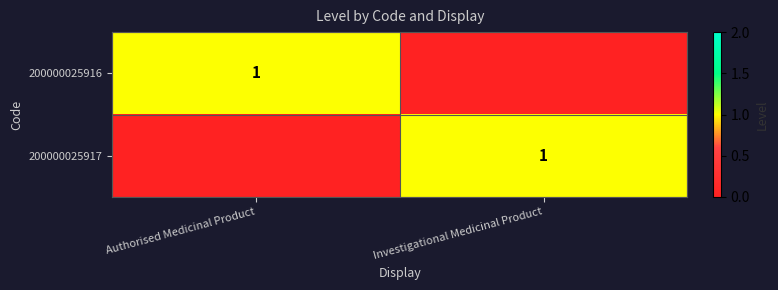

Between Investigational Medicinal Product and Authorised Medicinal Product, which is larger?

Authorised Medicinal Product